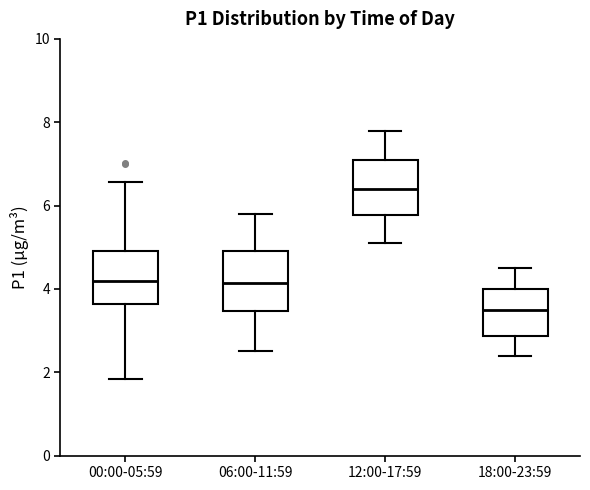

Reading left to right, read every box against the y-axis: the position of its median line, the range the box covers, and the ends of its whiskers. The values are not printed on the chart, so give them approximately, as read against the axis.

00:00-05:59: median 4.2, box 3.6 to 5.0, whiskers 1.8 to 6.6
06:00-11:59: median 4.2, box 3.4 to 5.0, whiskers 2.6 to 5.8
12:00-17:59: median 6.4, box 5.8 to 7.2, whiskers 5.2 to 7.8
18:00-23:59: median 3.6, box 2.8 to 4.0, whiskers 2.4 to 4.6